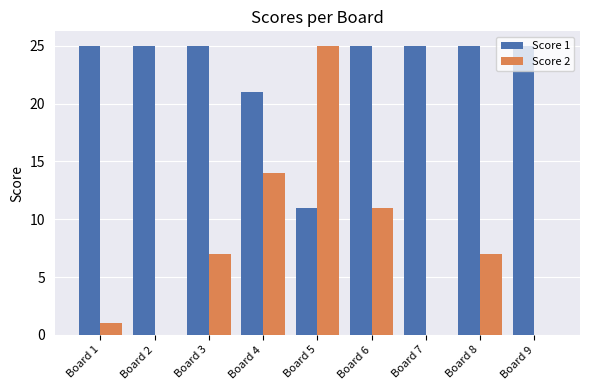

What is the sum of all Score 2 values?

65